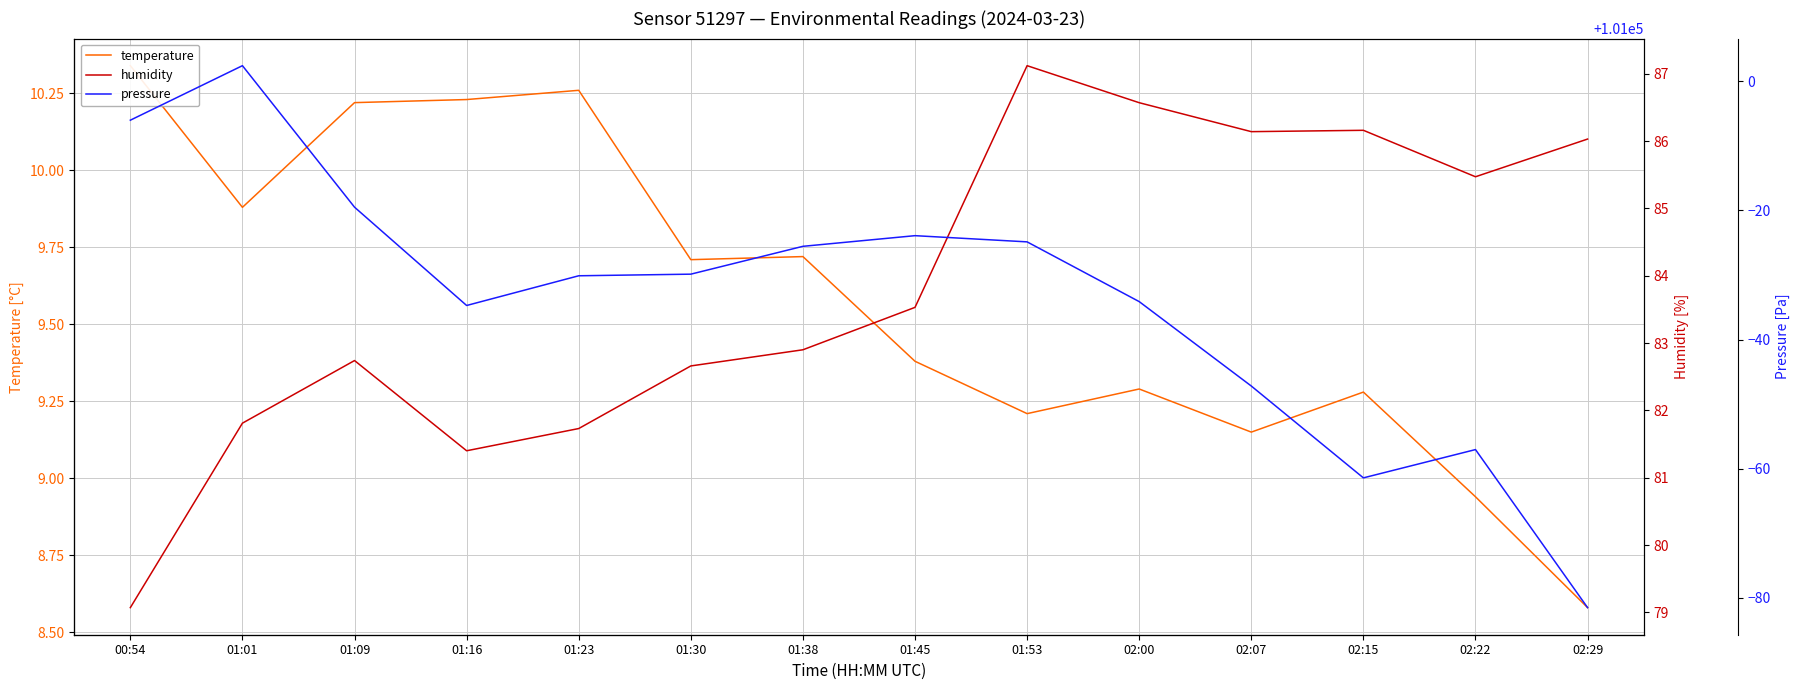

What is the label of the 3rd point from the left?

01:09